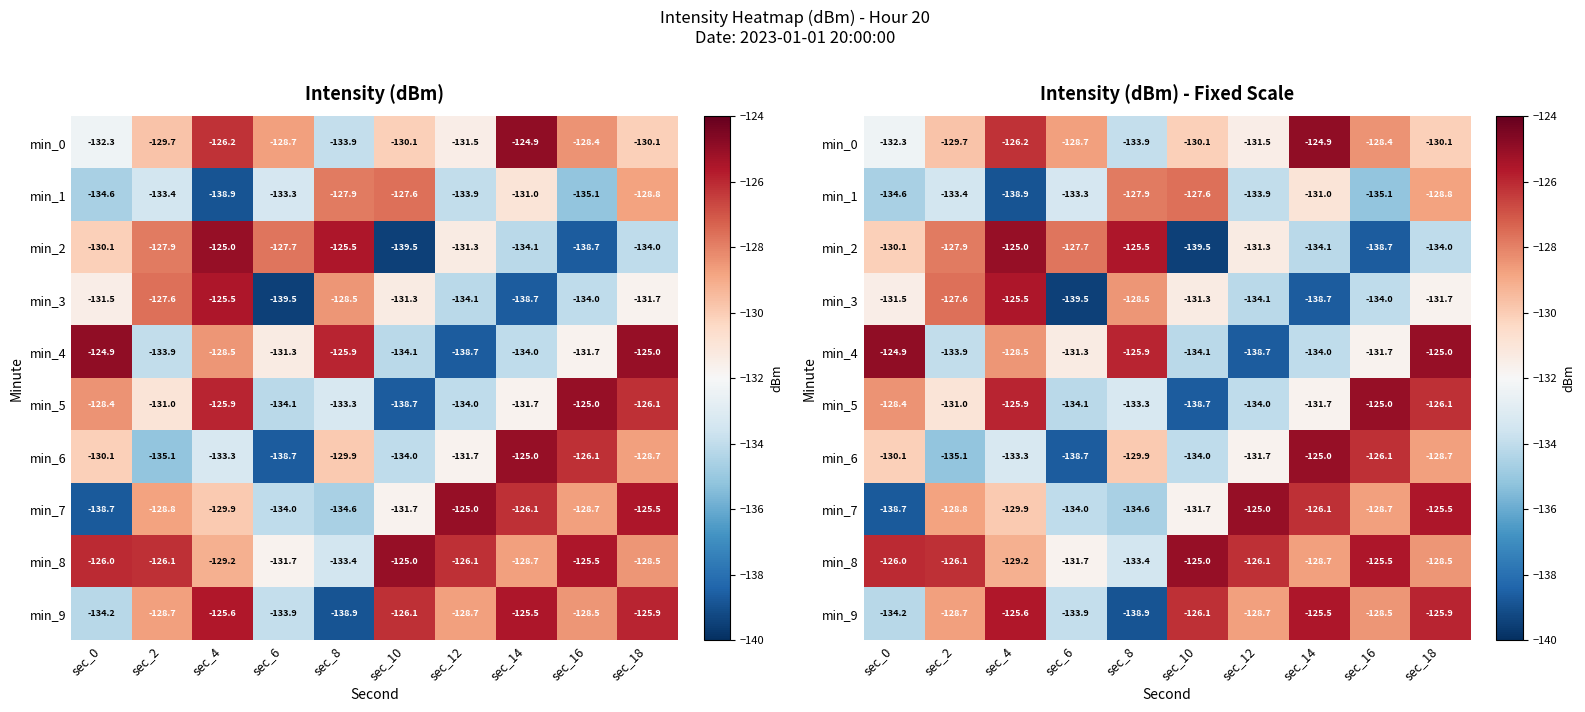

At how many categories does at least one series exceed -138?

10